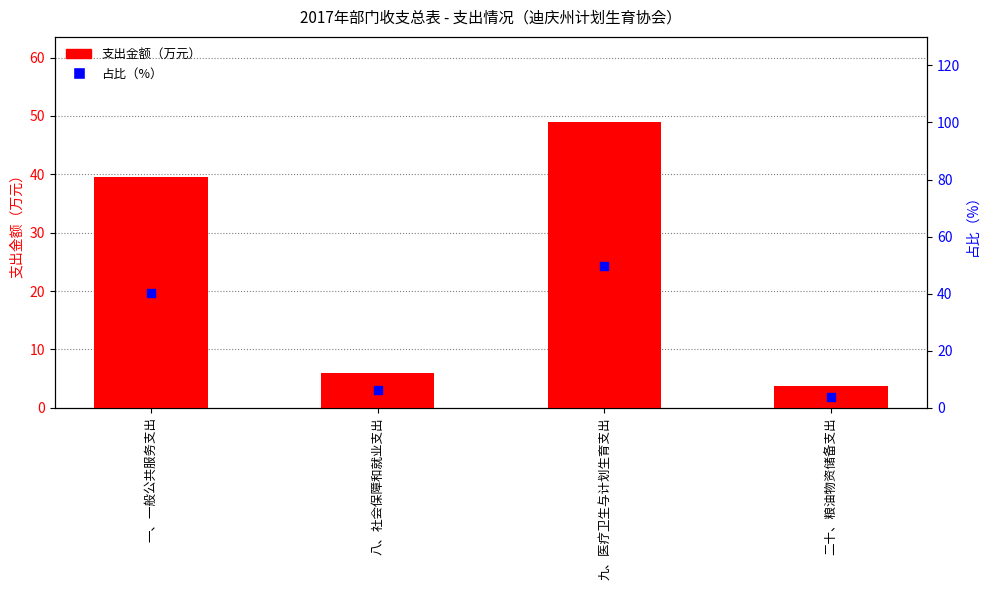

Which series contains the highest Y value?

占比（%）